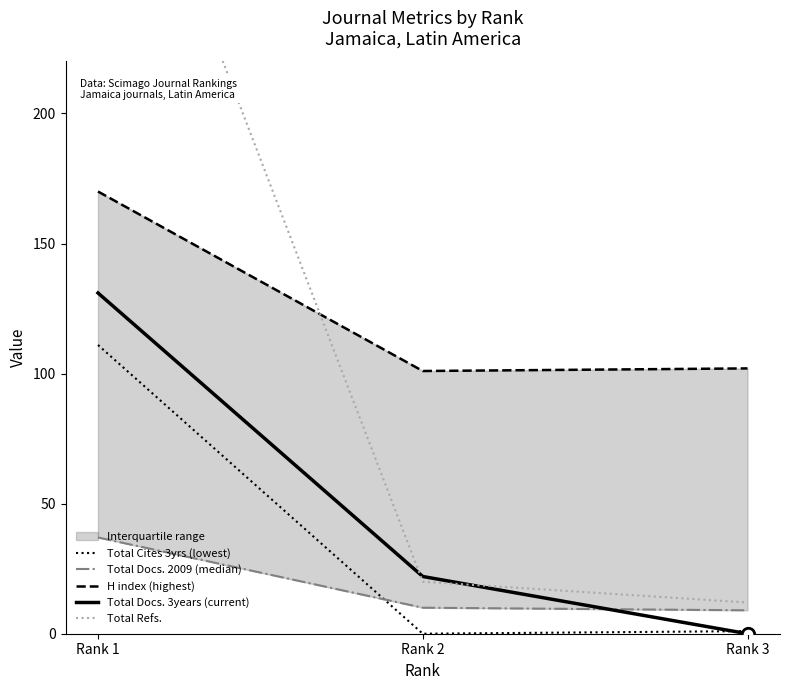

Is the value of Total Cites 3yrs (lowest) at Rank 3 greater than the value of Total Docs. 3years (current) at Rank 2?

No